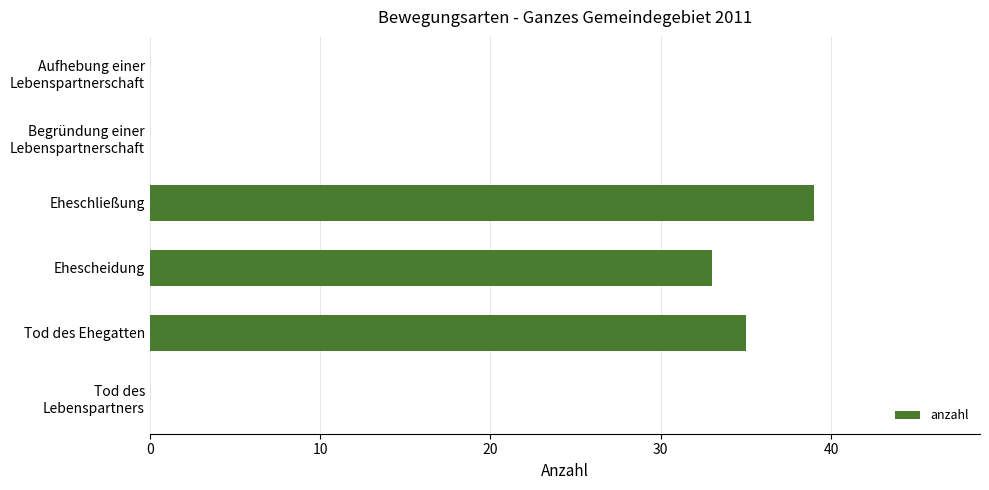

At which category does the chart reach its peak across all series?

Eheschließung